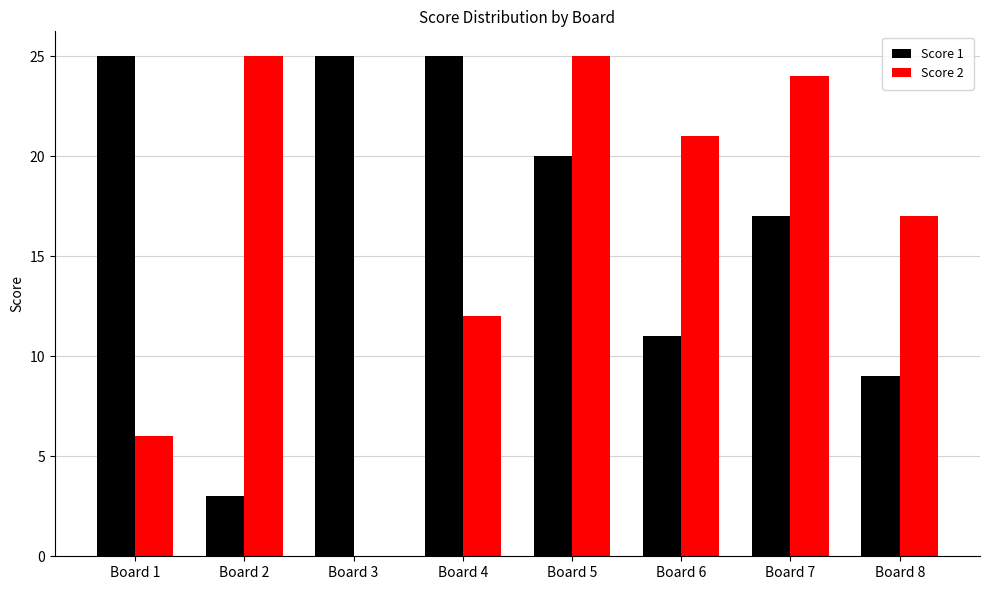

The value of Score 2 at Board 7 is 35. True or false?

False